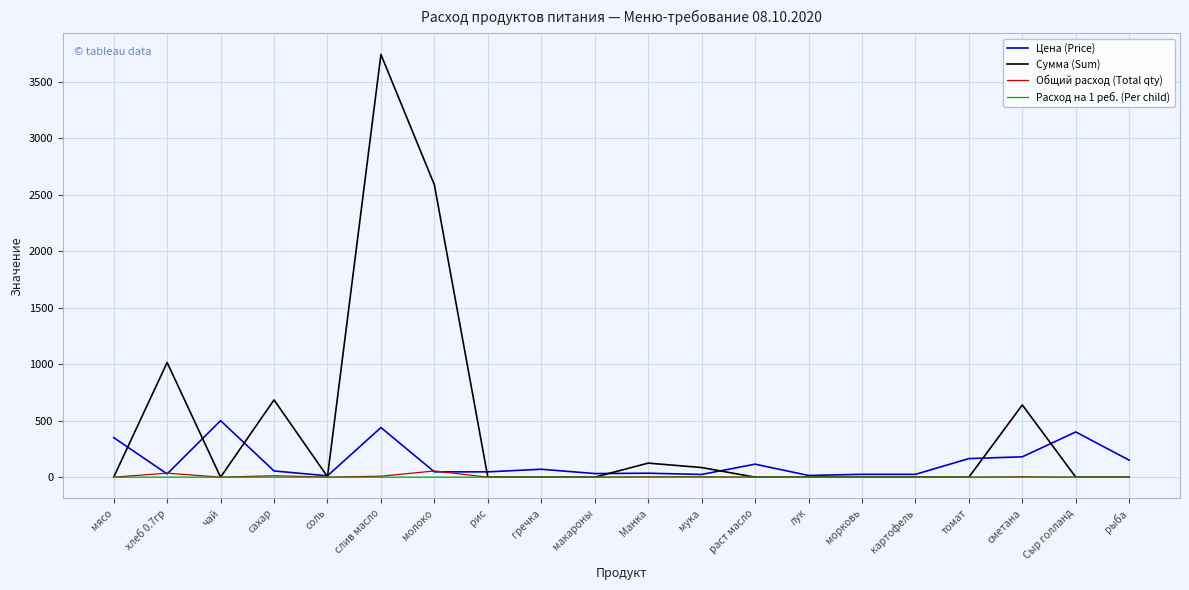

Which label corresponds to the largest value in the chart?

слив масло